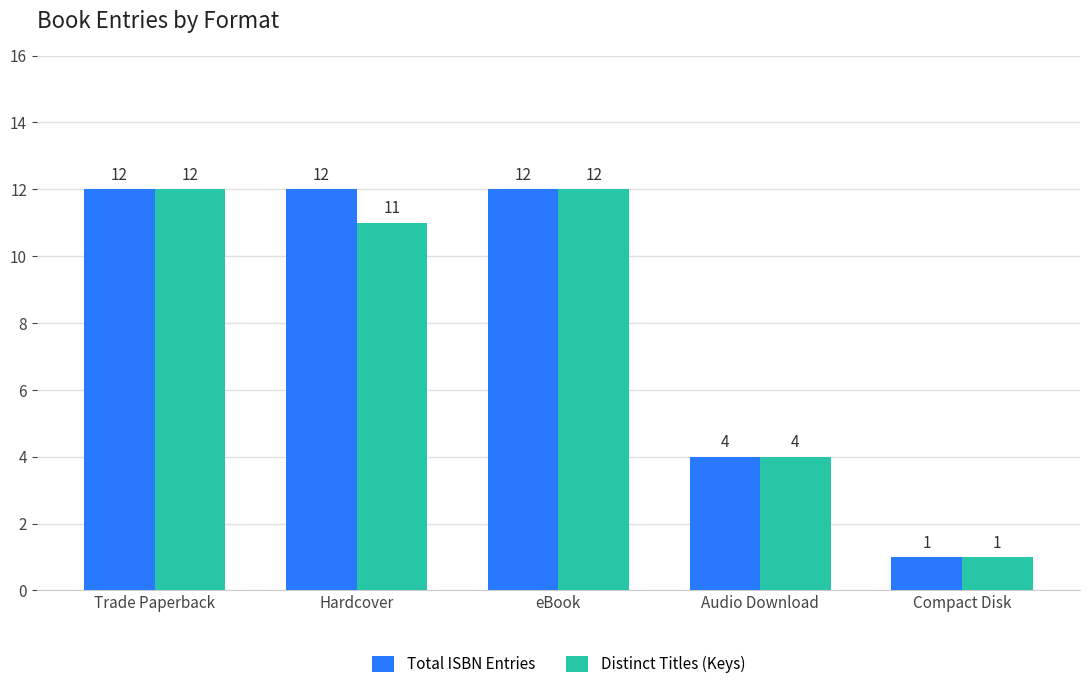

True or false: Distinct Titles (Keys) has a value of 6 at Audio Download.

False